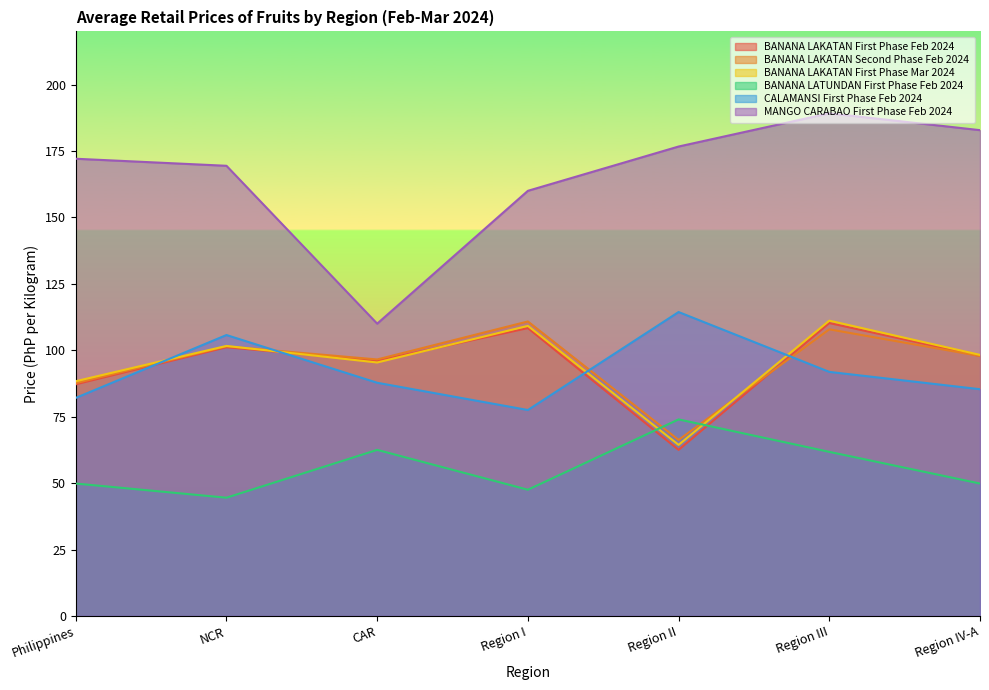

Reading left to right, list all the values displayed in this chart.

BANANA LAKATAN First Phase Feb 2024: 87.2	101.1	96.0	108.3	62.5	110.2	97.8
BANANA LAKATAN Second Phase Feb 2024: 87.6	101.5	96.5	110.8	66.2	107.9	97.8
BANANA LAKATAN First Phase Mar 2024: 88.3	101.6	95.4	109.2	64.4	111.1	98.2
BANANA LATUNDAN First Phase Feb 2024: 49.8	44.5	62.5	47.5	74.0	61.8	49.8
CALAMANSI First Phase Feb 2024: 82.1	105.7	87.8	77.5	114.4	91.8	85.3
MANGO CARABAO First Phase Feb 2024: 172.1	169.4	110.0	160.0	176.7	189.2	182.8